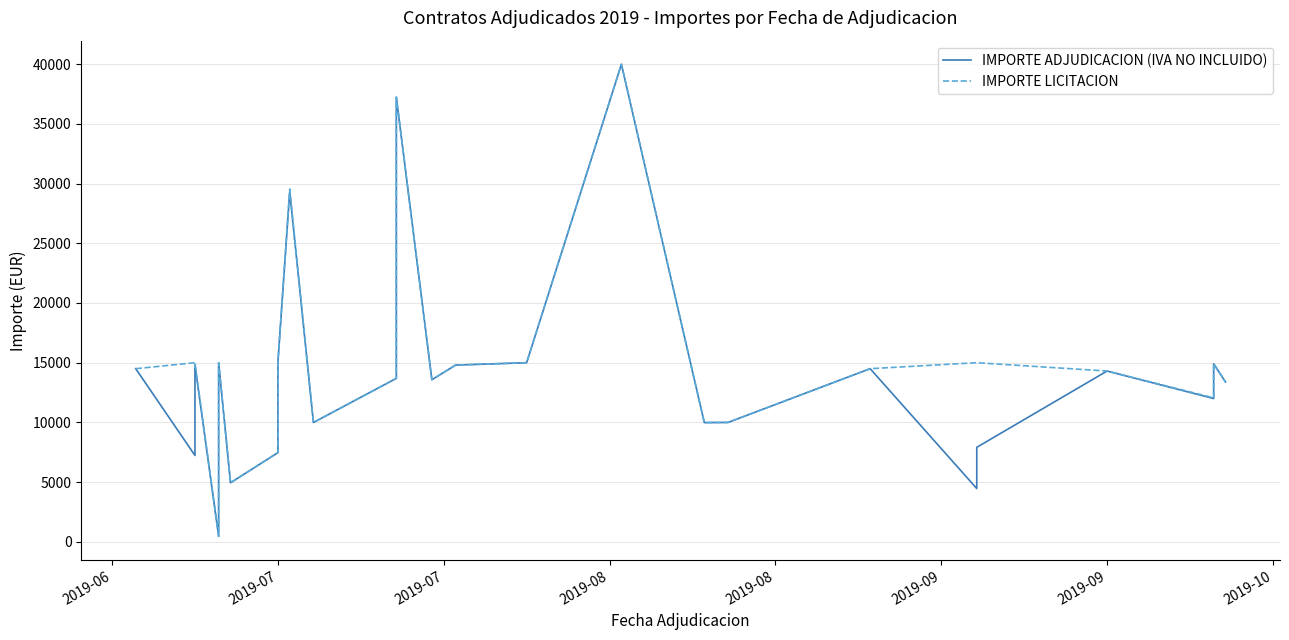

Which series ends up on top after the final intersection of IMPORTE LICITACION and IMPORTE ADJUDICACION (IVA NO INCLUIDO)?

IMPORTE ADJUDICACION (IVA NO INCLUIDO)